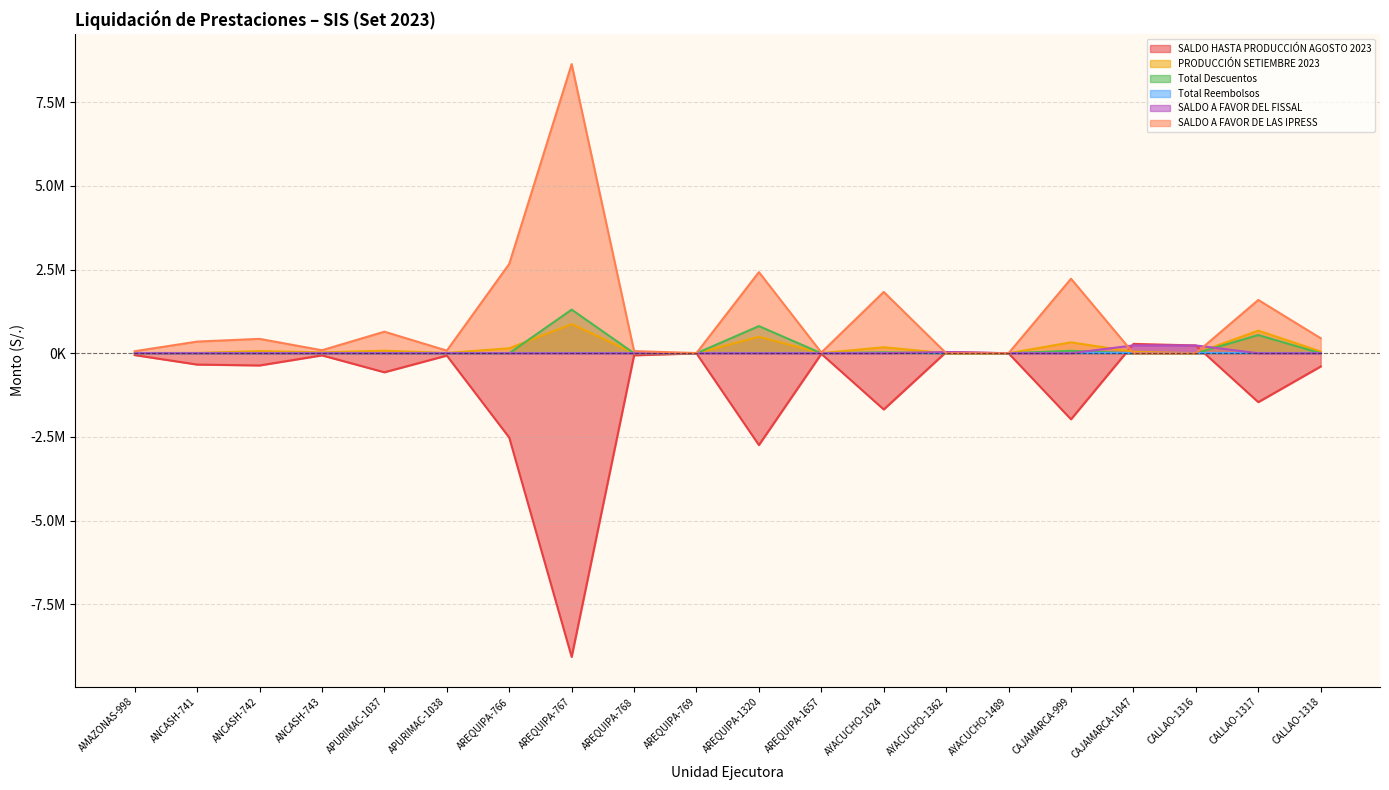

Does the chart display data point markers on the line(s)?

No